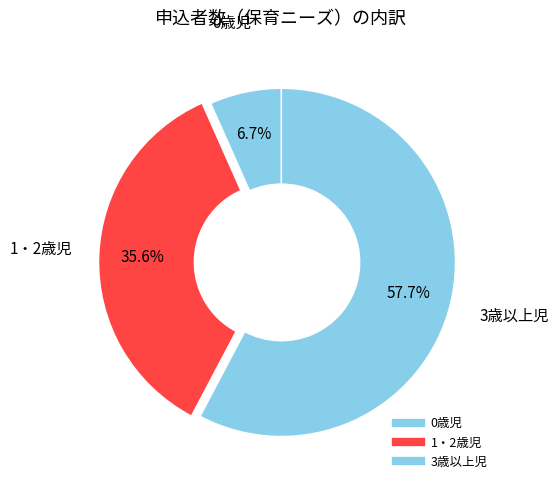

What is the change in value from 0歳児 to 3歳以上児?

+284